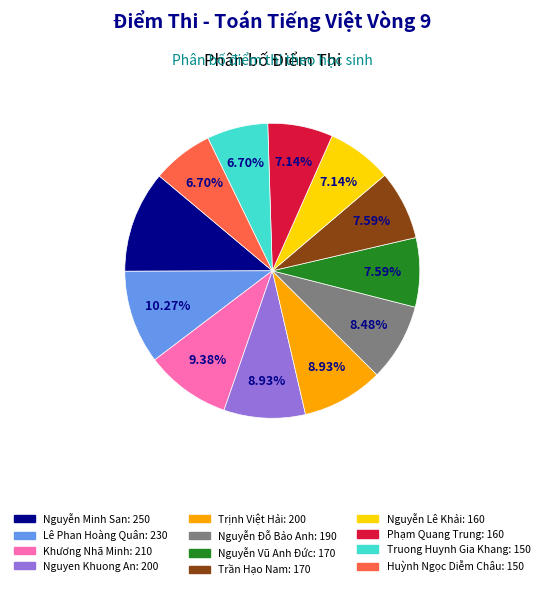

To the nearest percent, what percentage of the pie is Huỳnh Ngọc Diễm Châu?

7%